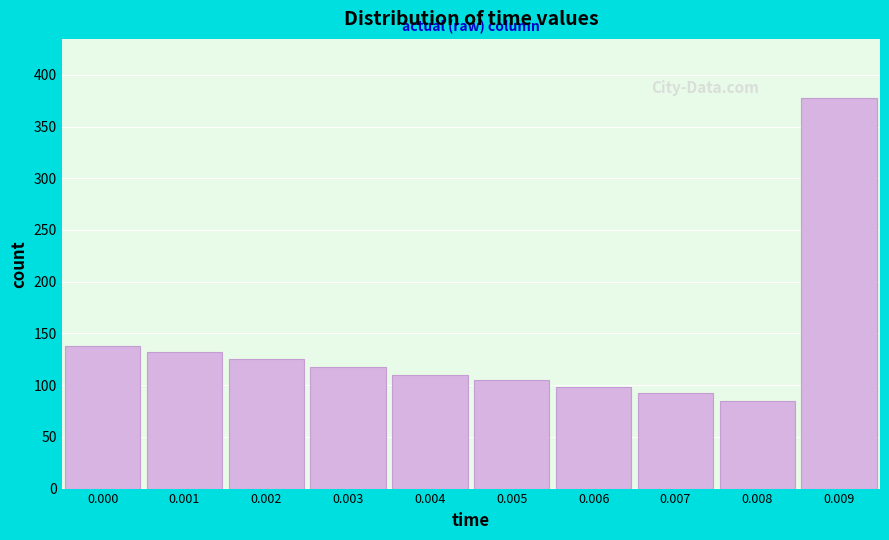

Reading right to left, list all the values displayed in this chart.

0.009=378	0.008=85	0.007=92	0.006=98	0.005=105	0.004=110	0.003=118	0.002=125	0.001=132	0.000=138